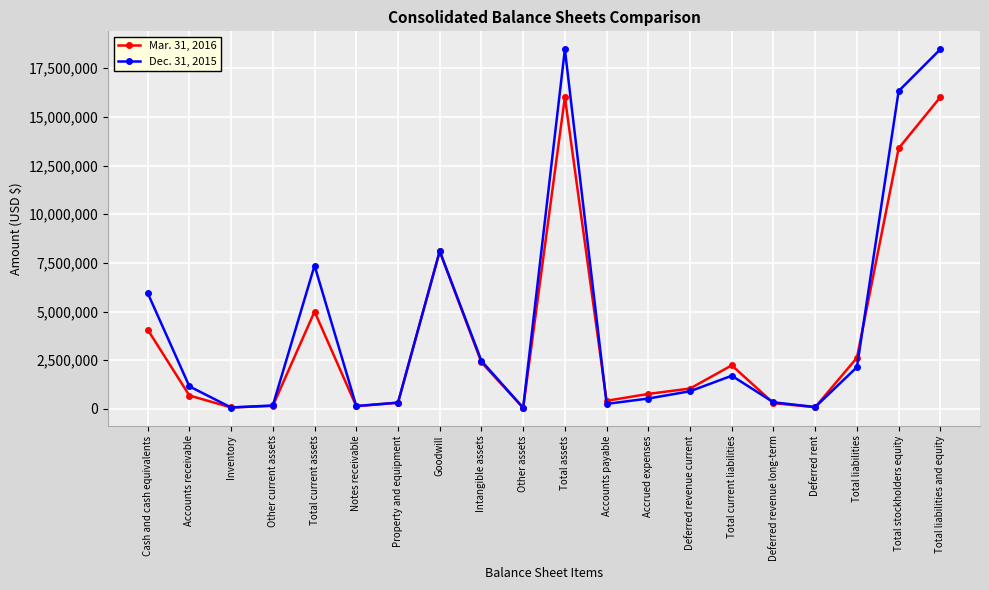

What is the label of the 3rd point from the right?

Total liabilities